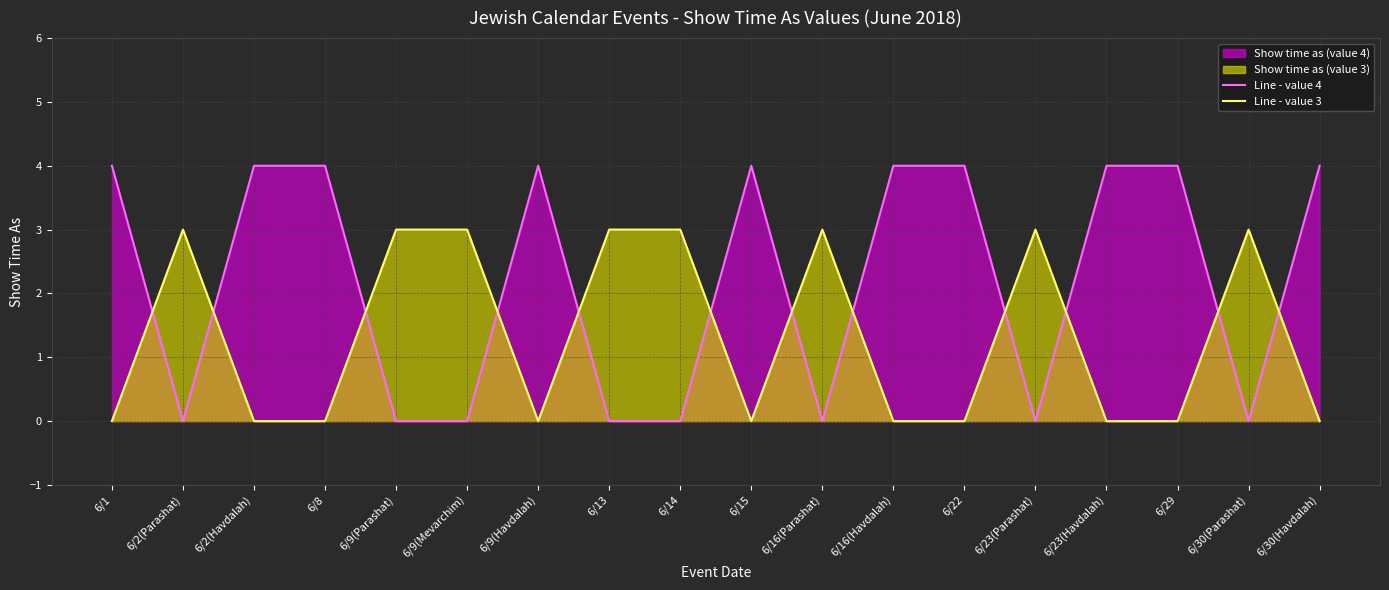

What is the sum of the Line - value 3 values at 6/16(Havdalah) and 6/9(Parashat)?

3